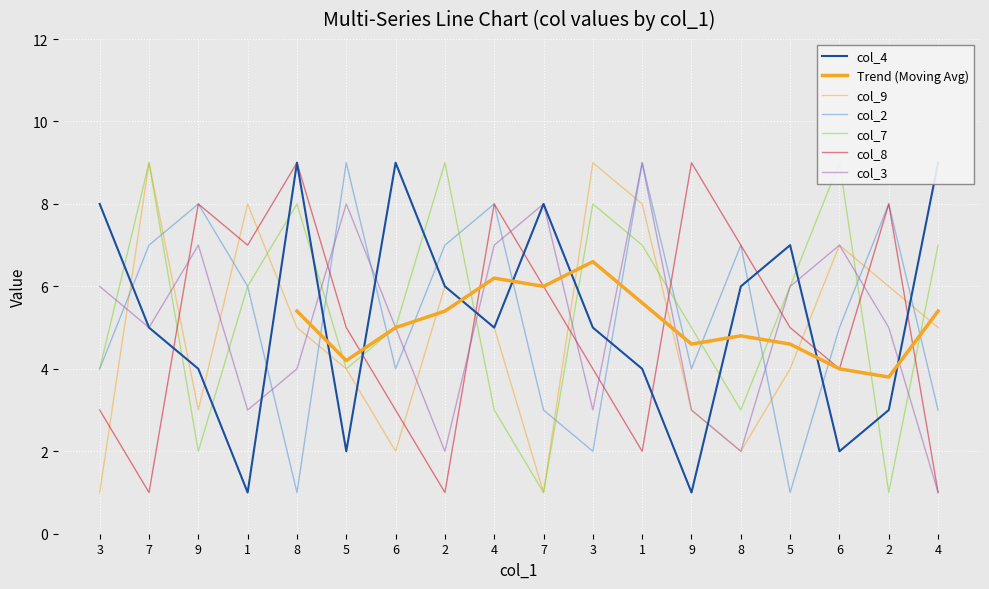

What is the average value of the col_8 series?

5